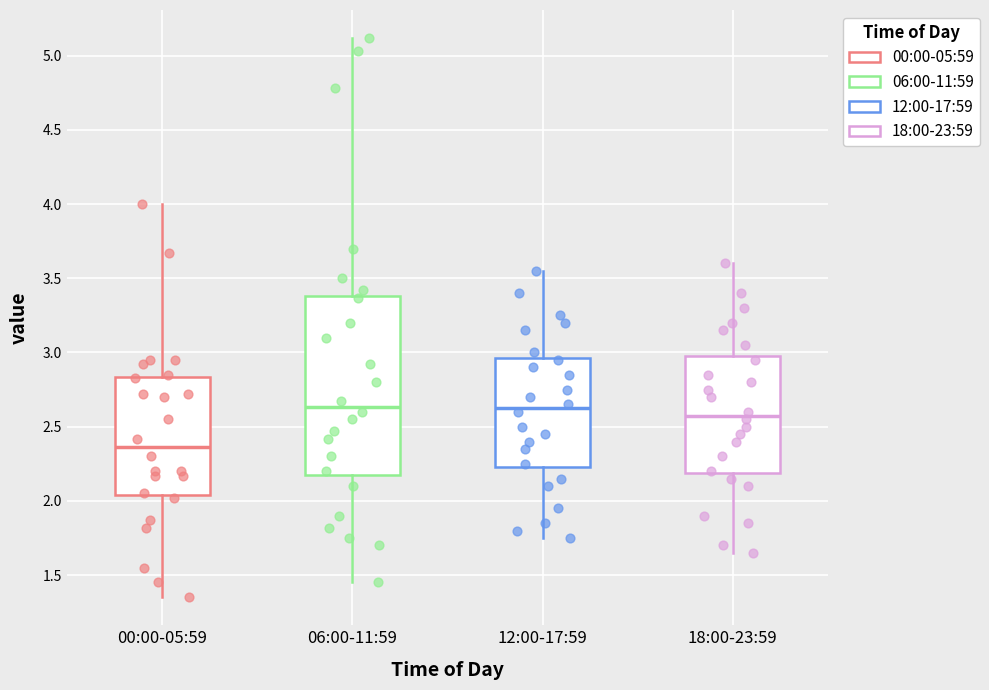

Where is the lower edge of the box for 00:00-05:59 on the y-axis? The values are not printed on the chart, so give them approximately, as read against the axis.

2.05